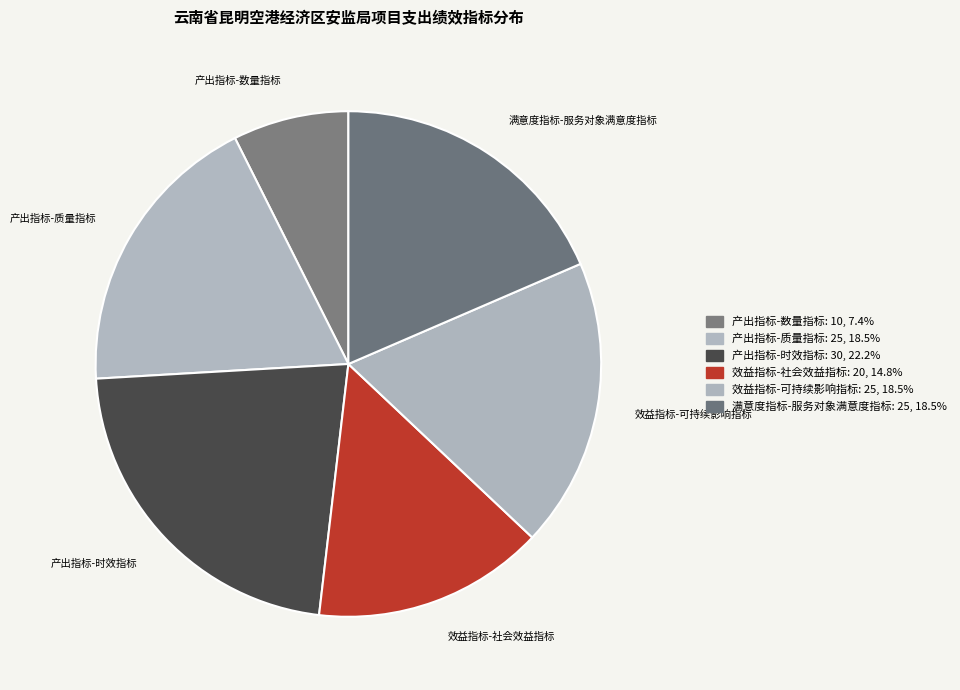

How many slices are in this pie chart?

6